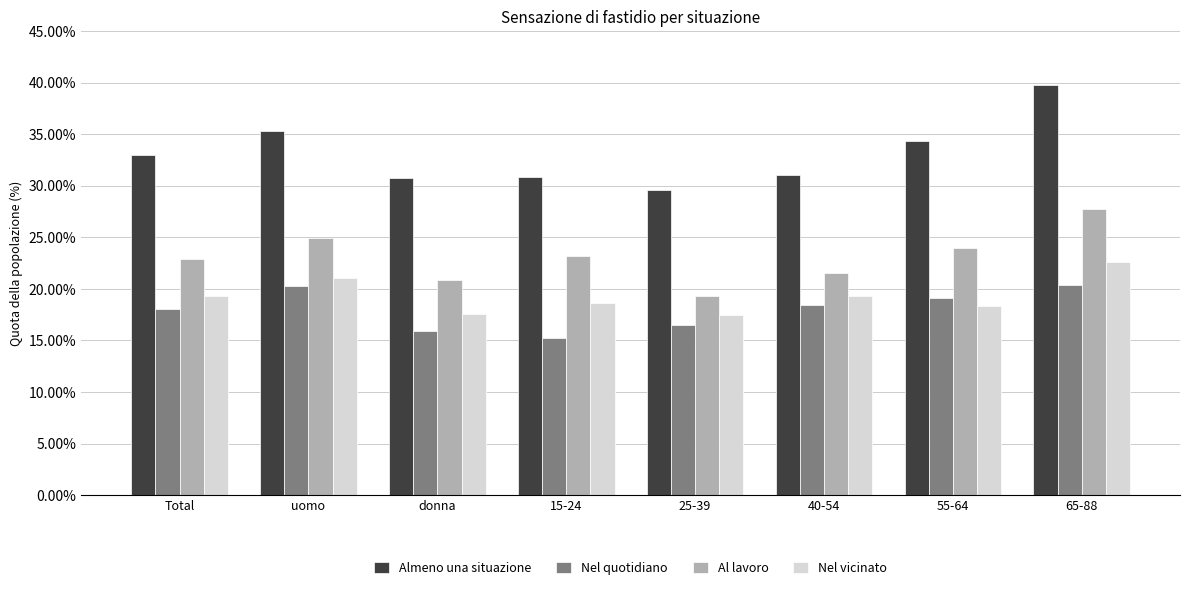

How many values in the Nel vicinato series are below 19?

4